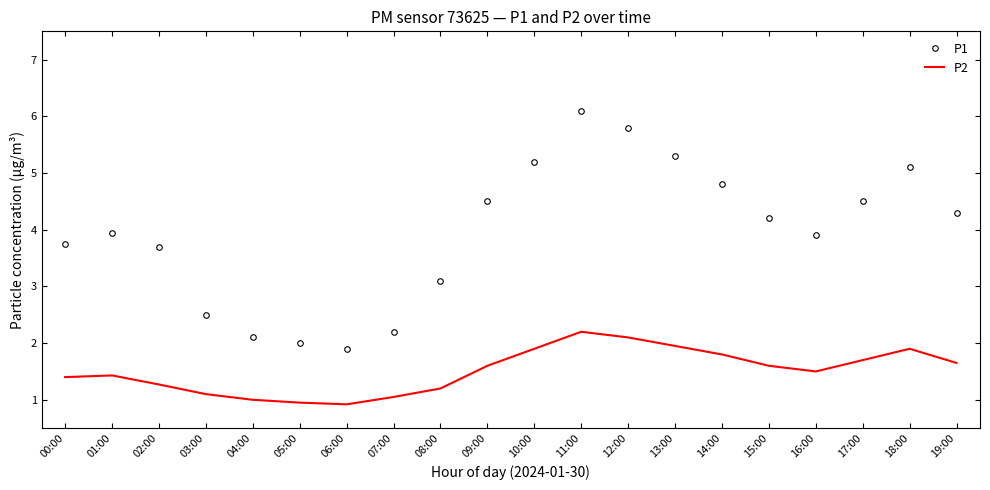

Is it true that P2 equals 0.5 at 00:00?

False